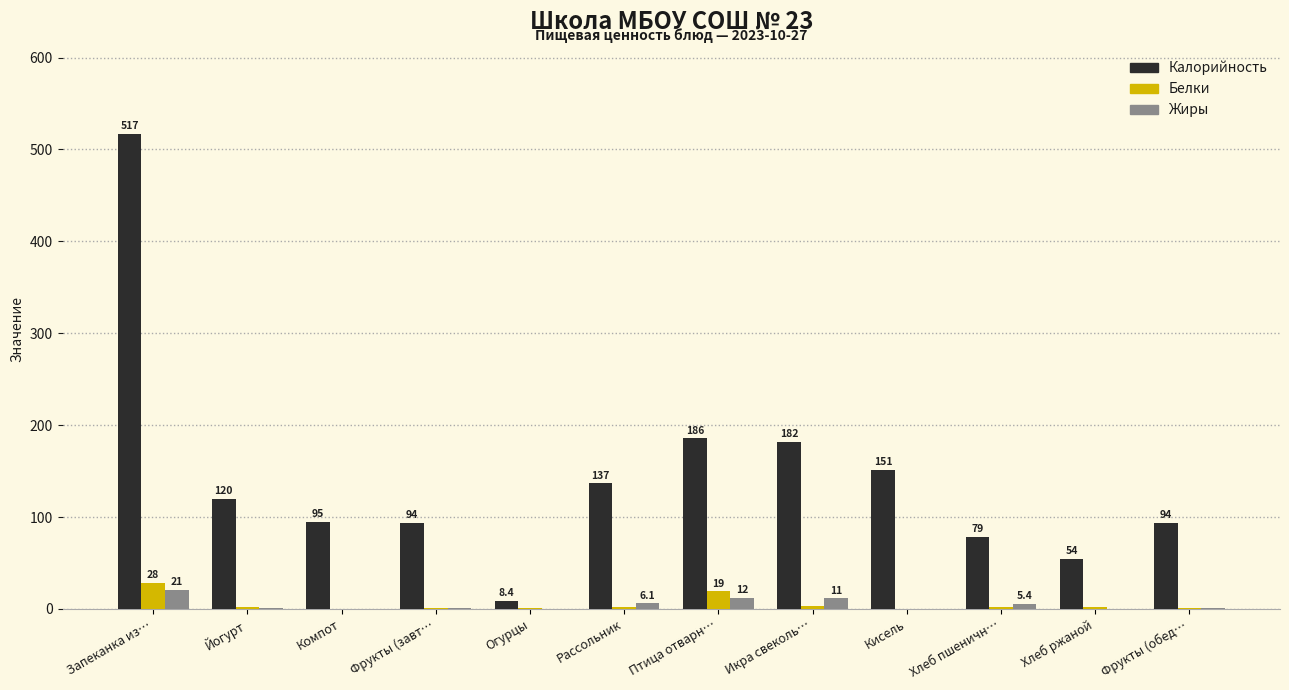

Between Хлеб пшеничн… and Фрукты (обед…, which series saw the biggest shift?

Калорийность